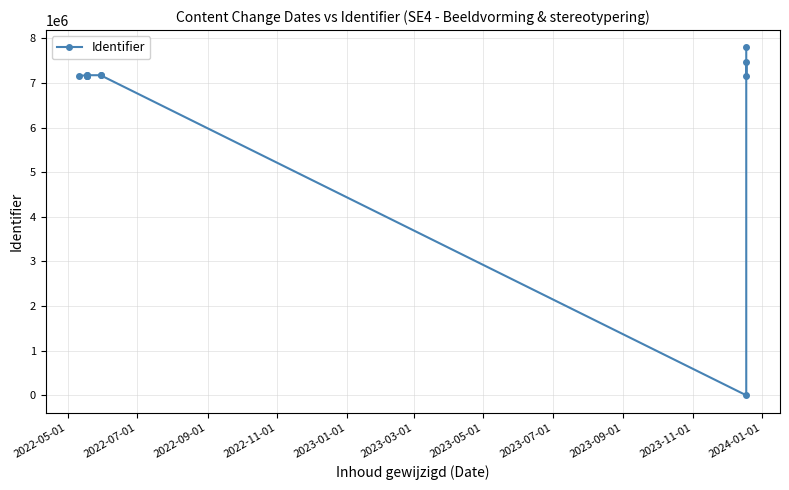

Is it true that the value at 2024-01-01 is 9981526?

False